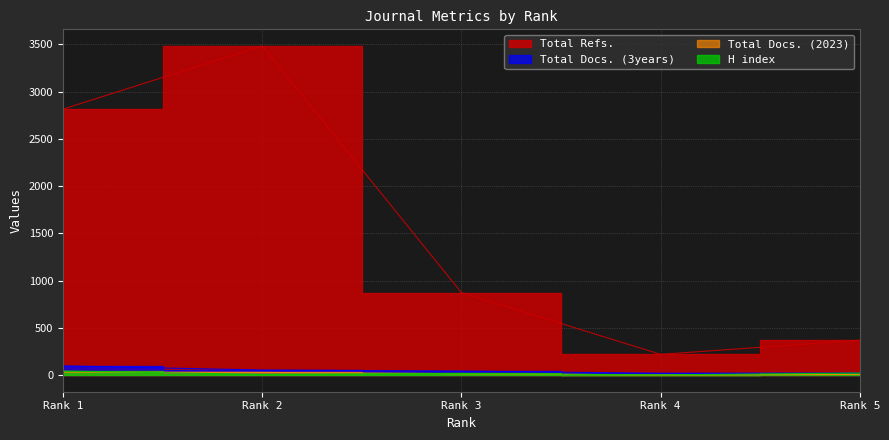

How many distinct data groups are displayed?

4